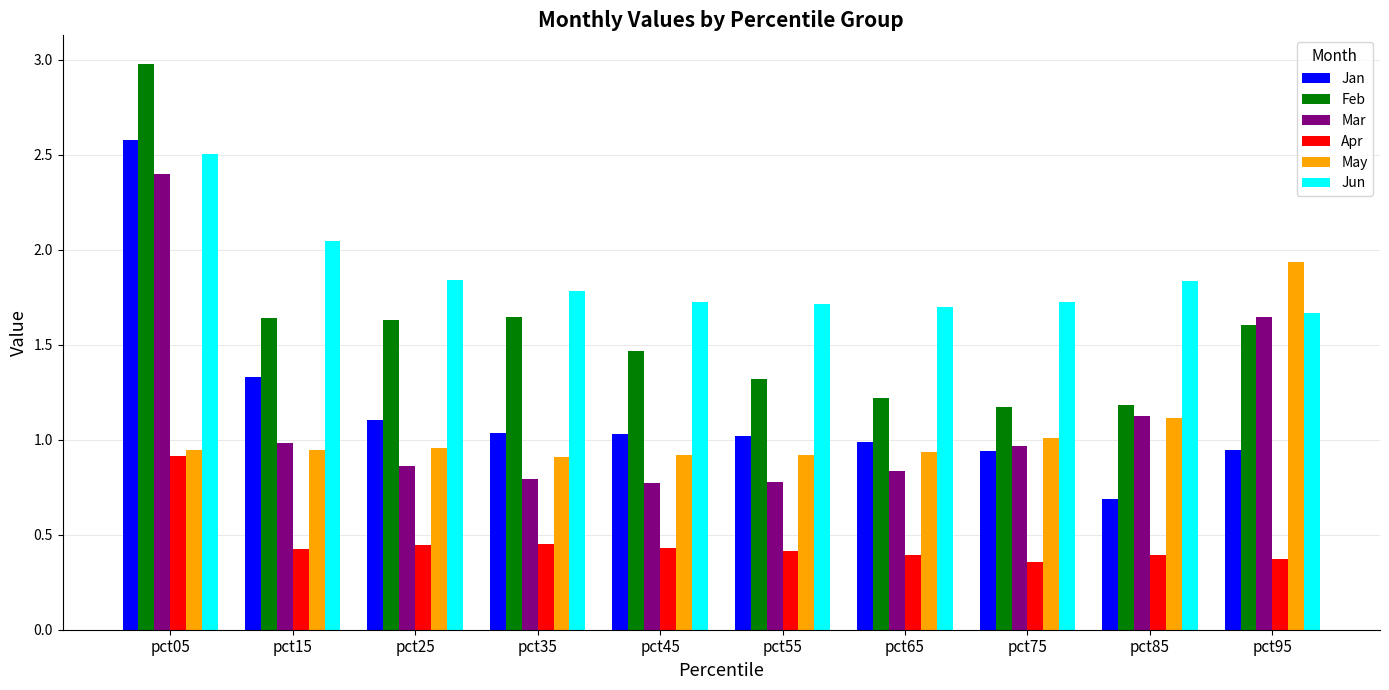

What is the difference between the May values at pct75 and pct65?

0.1